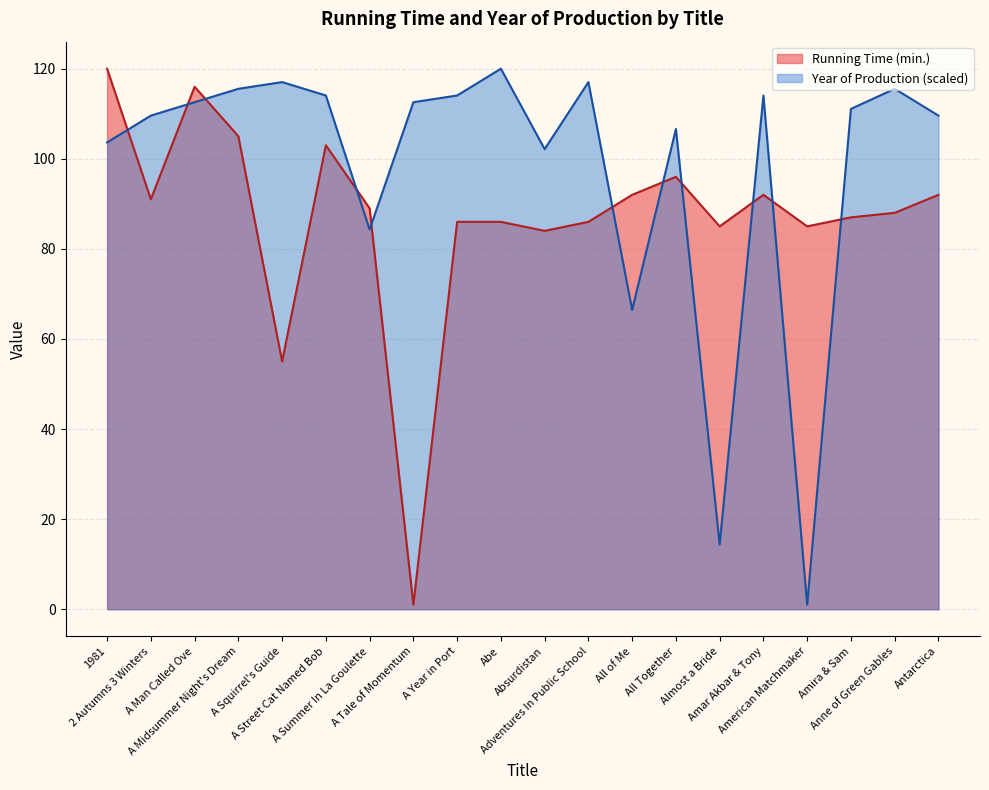

What is the lowest value of the Year of Production series?

1.0